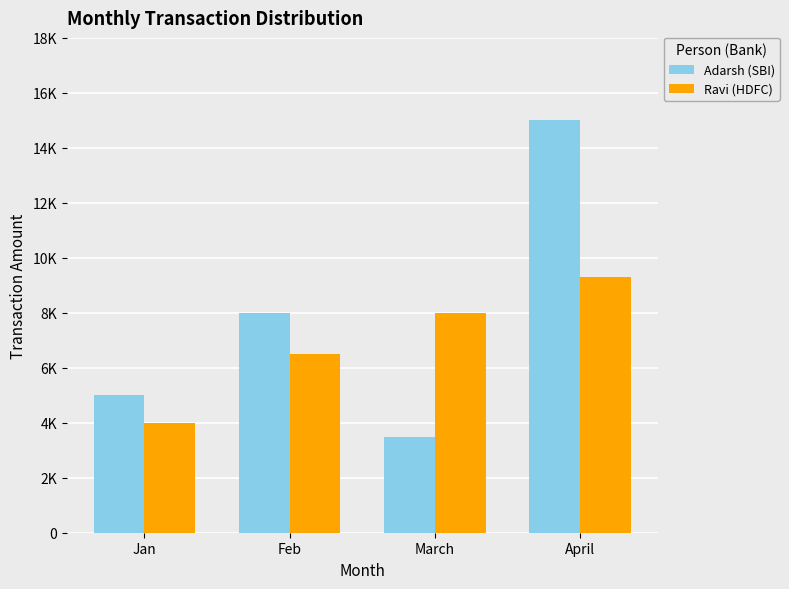

Read the Adarsh (SBI) value at April, to the nearest 100.

15000